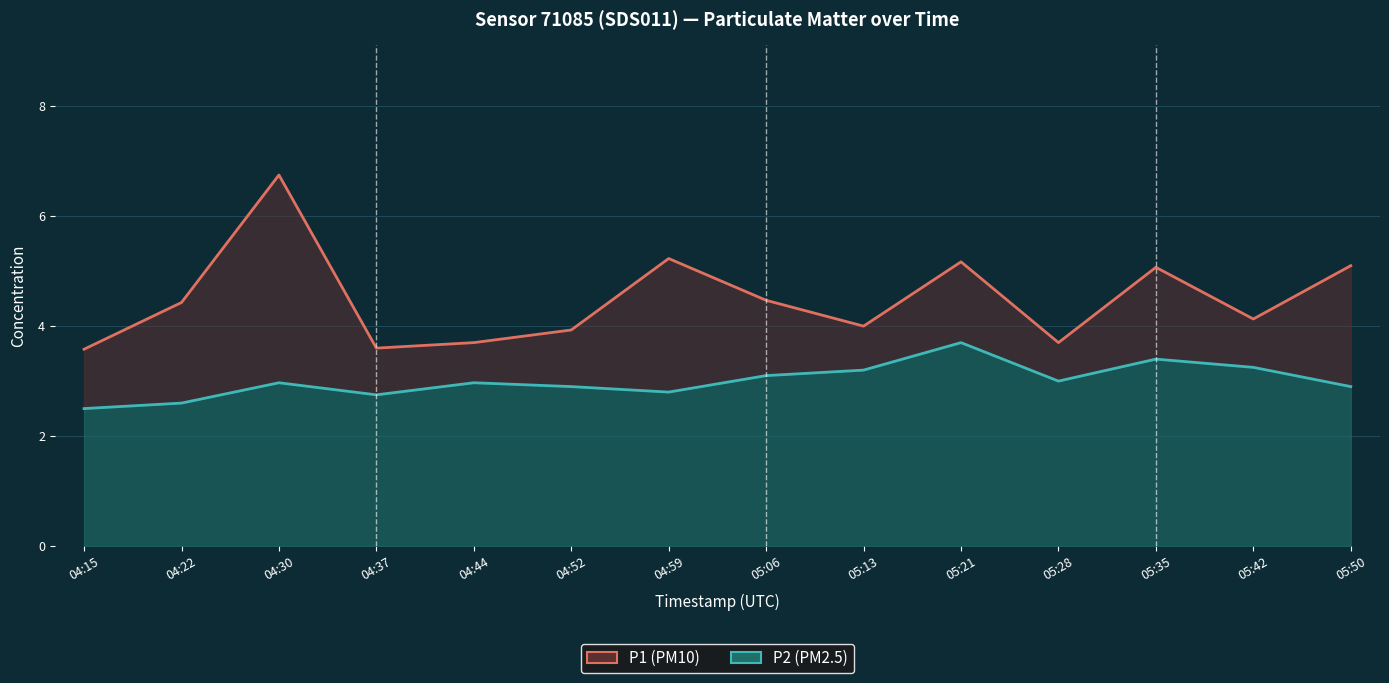

Reading left to right, extract all data points from this chart.

P1 (PM10): 04:15=3.6	04:22=4.4	04:30=6.8	04:37=3.6	04:44=3.7	04:52=3.9	04:59=5.2	05:06=4.5	05:13=4.0	05:21=5.2	05:28=3.7	05:35=5.1	05:42=4.1	05:50=5.1
P2 (PM2.5): 04:15=2.5	04:22=2.6	04:30=3.0	04:37=2.8	04:44=3.0	04:52=2.9	04:59=2.8	05:06=3.1	05:13=3.2	05:21=3.7	05:28=3.0	05:35=3.4	05:42=3.2	05:50=2.9